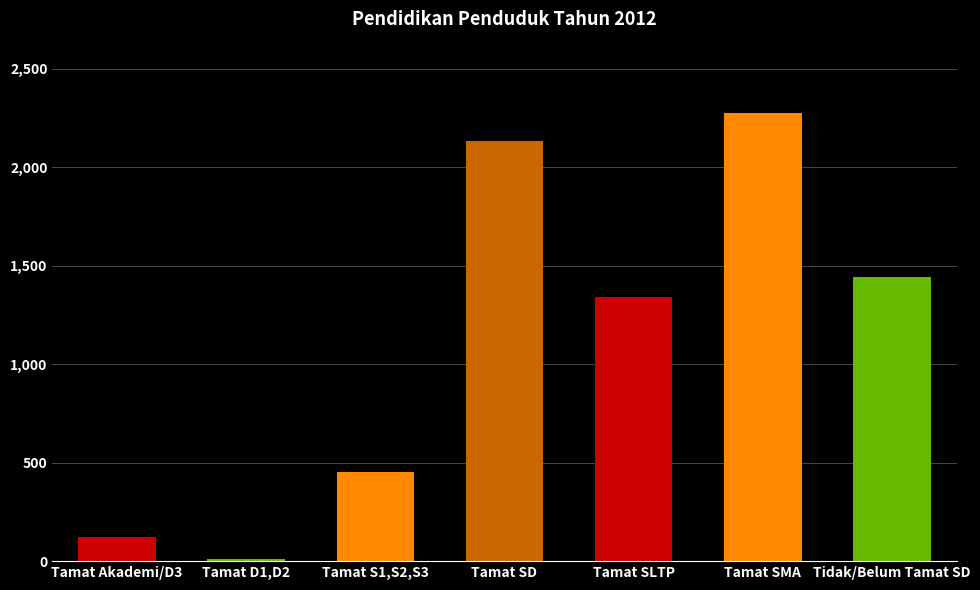

At which category does the chart reach its minimum across all series?

Tamat D1,D2